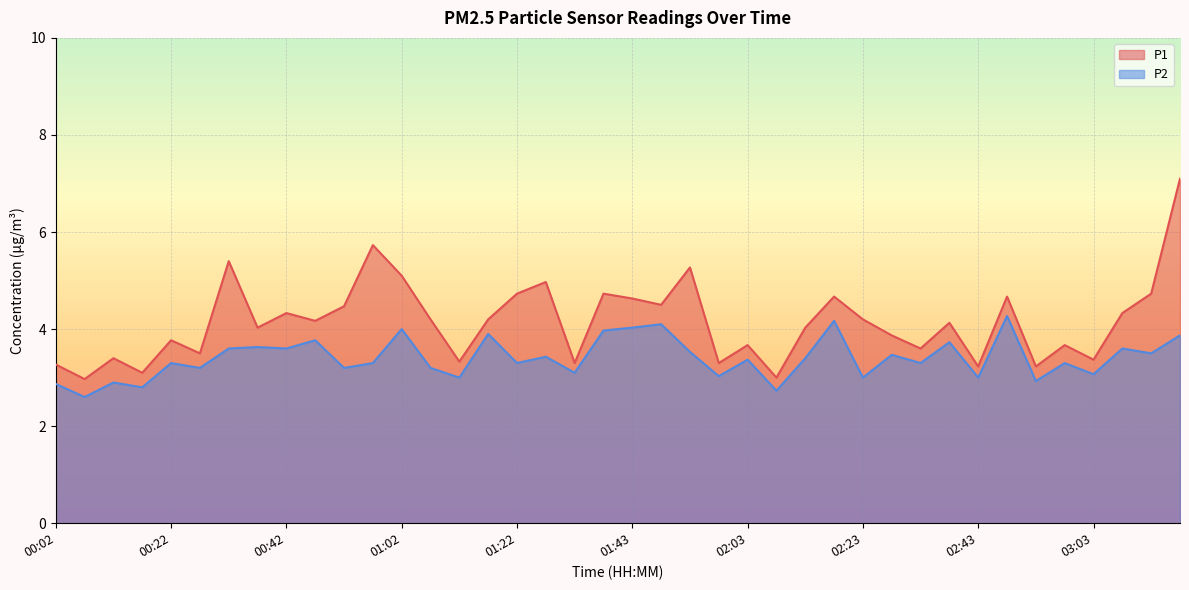

At which category is the sum across all series the highest?

03:18